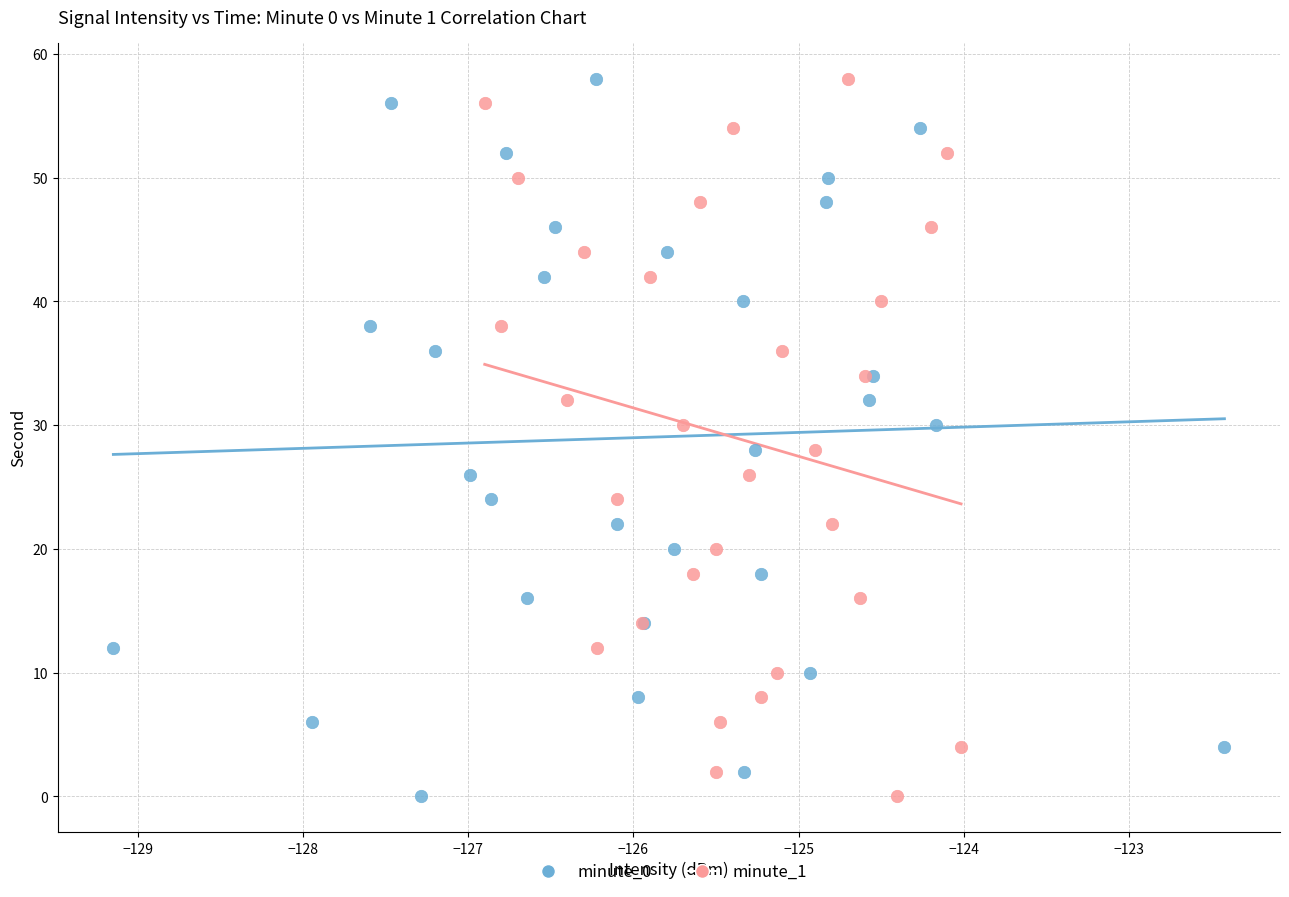

What are all the series names shown in the legend?

minute_0, minute_1